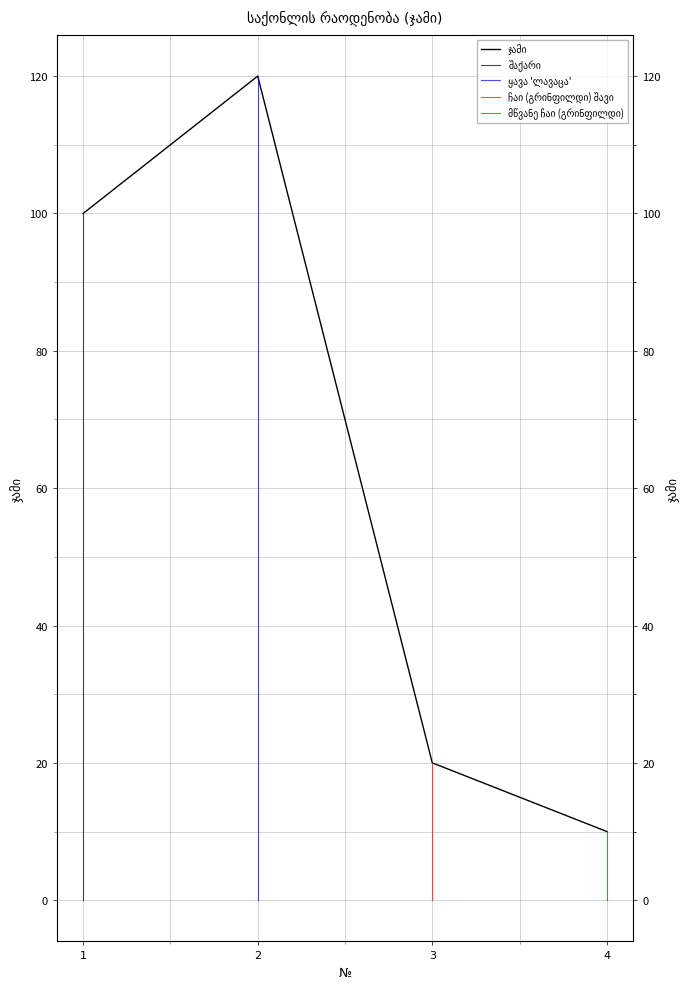

Approximately how many times larger is the value at 4 compared to 2?

0.1